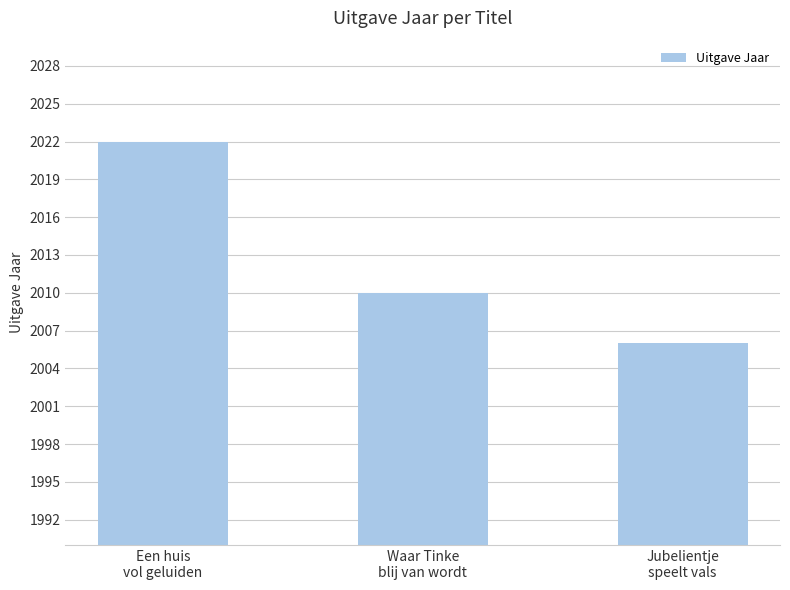

List the labels in order of value, smallest first.

Jubelientje
speelt vals, Waar Tinke
blij van wordt, Een huis
vol geluiden